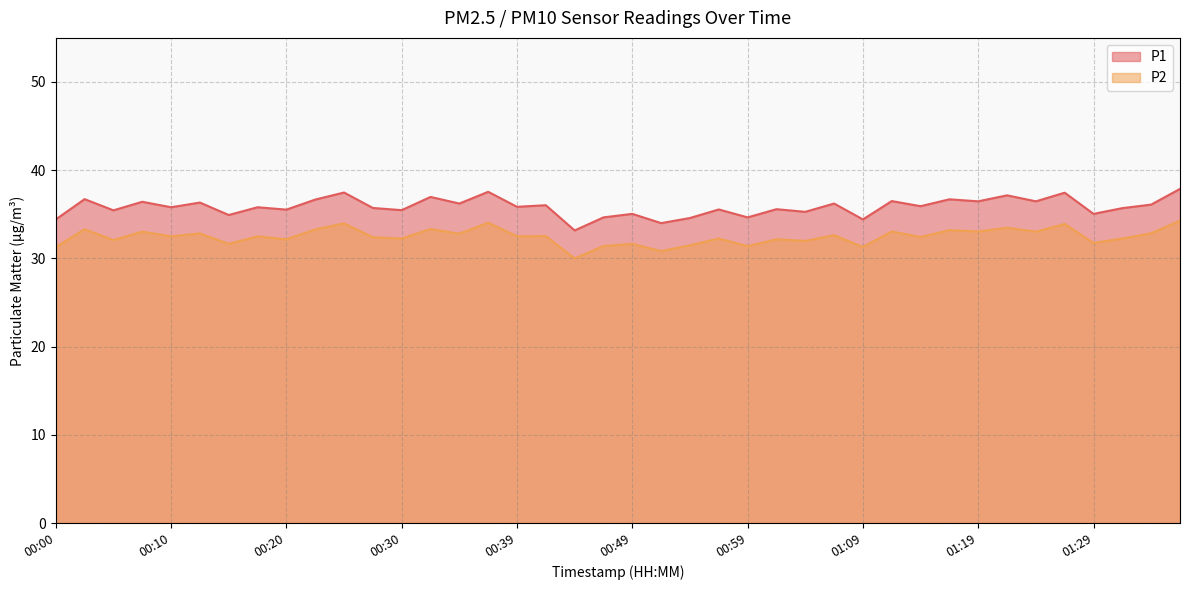

True or false: P2 has a value of 32.6 at 01:06.

True